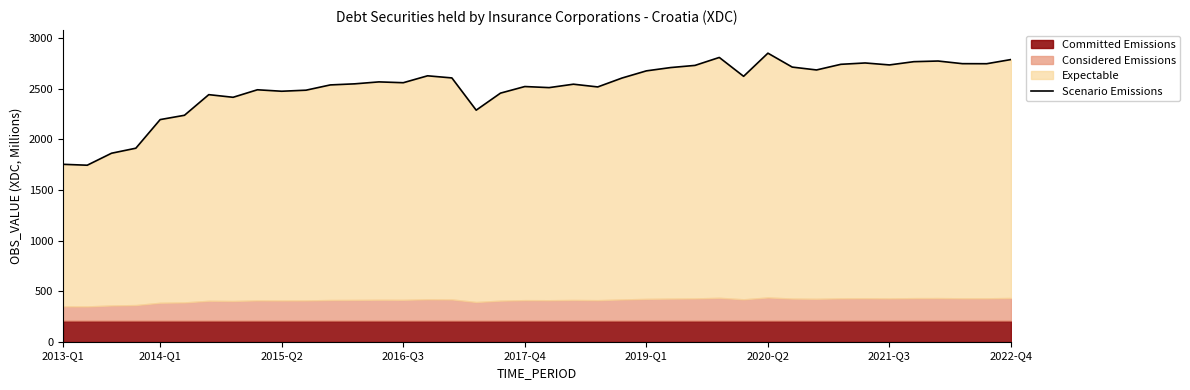

What is the difference between the second highest and second lowest values?

1056.1